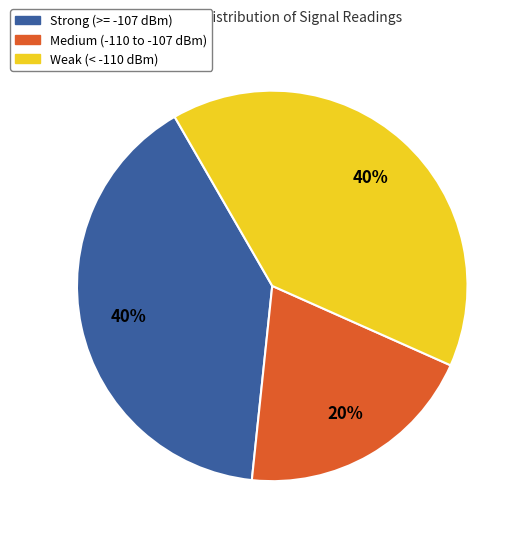

To the nearest percent, what is the difference between the largest and smallest slice percentages?

20%